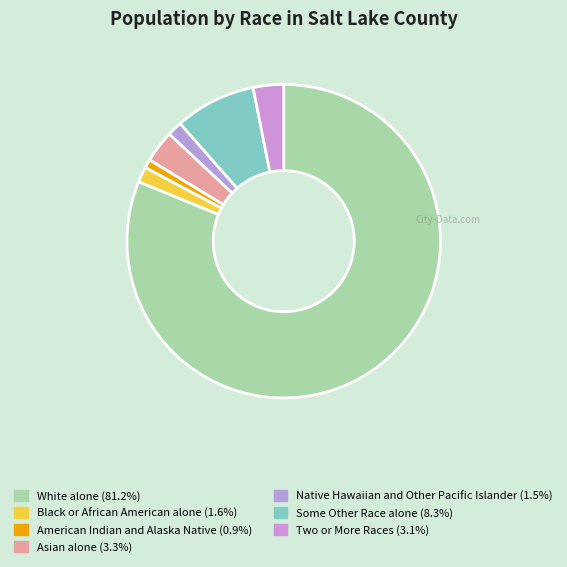

Count the number of slices in the pie.

7